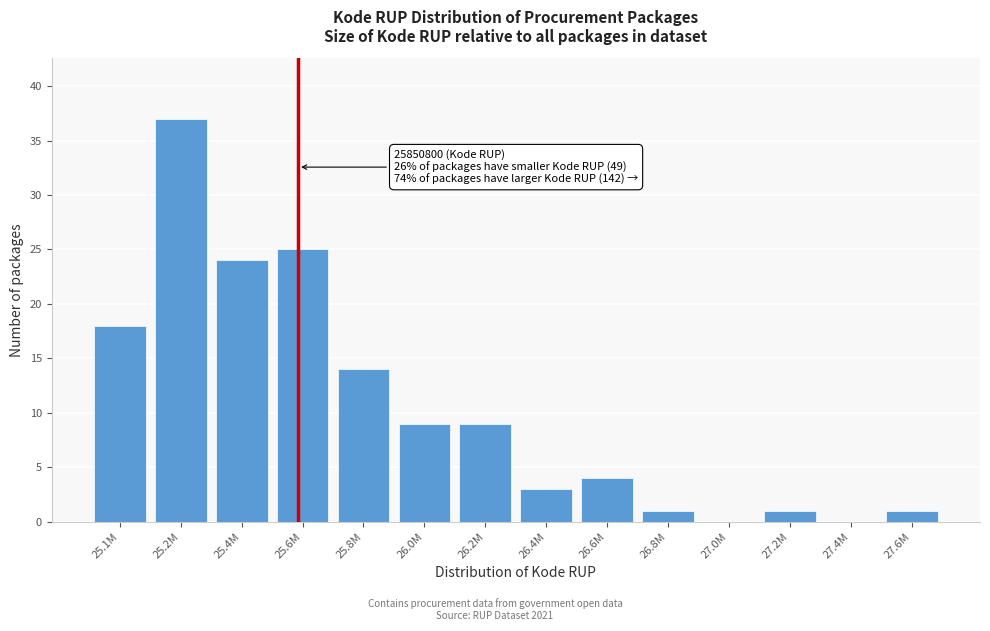

Reading left to right, transcribe all the data shown in this chart.

25.1M=18	25.2M=37	25.4M=24	25.6M=25	25.8M=14	26.0M=9	26.2M=9	26.4M=3	26.6M=4	26.8M=1	27.0M=0	27.2M=1	27.4M=0	27.6M=1